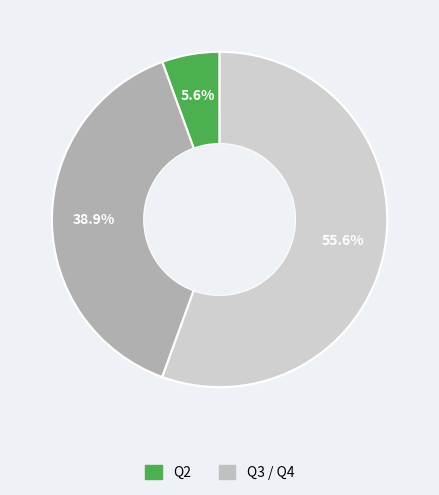

Is there a majority slice in this chart?

Yes